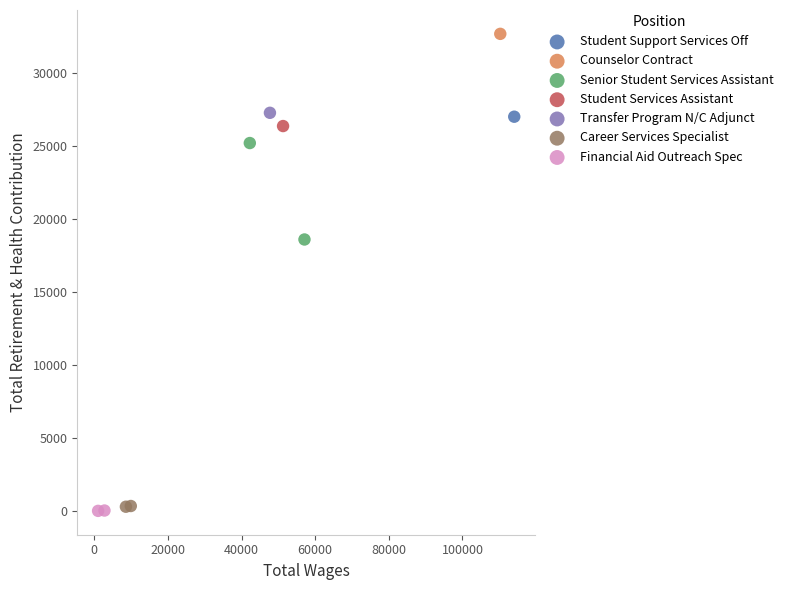

Which series reaches the maximum Y coordinate?

Counselor Contract